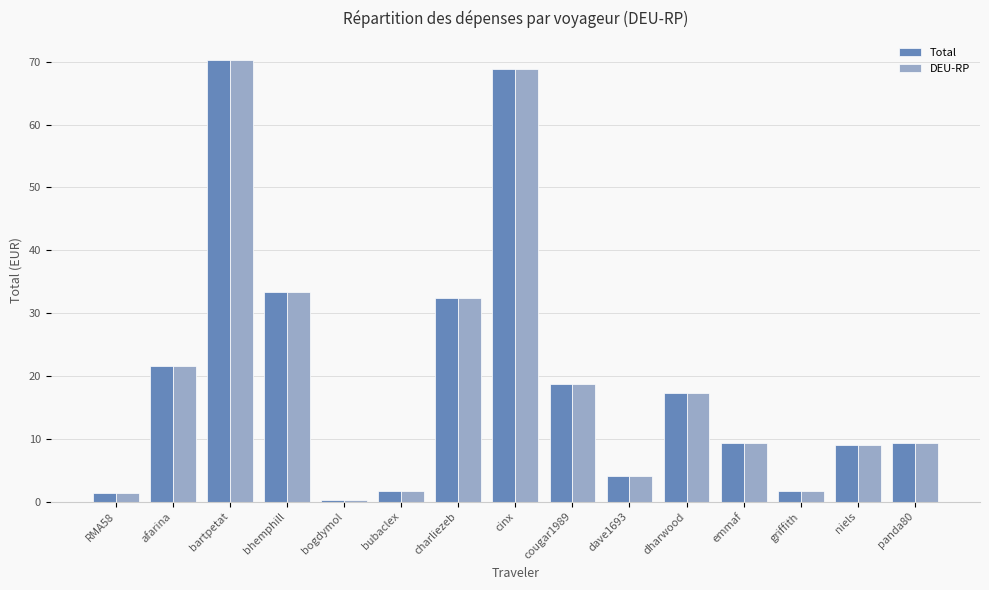

What is the label of the 14th bar from the right?

afarina